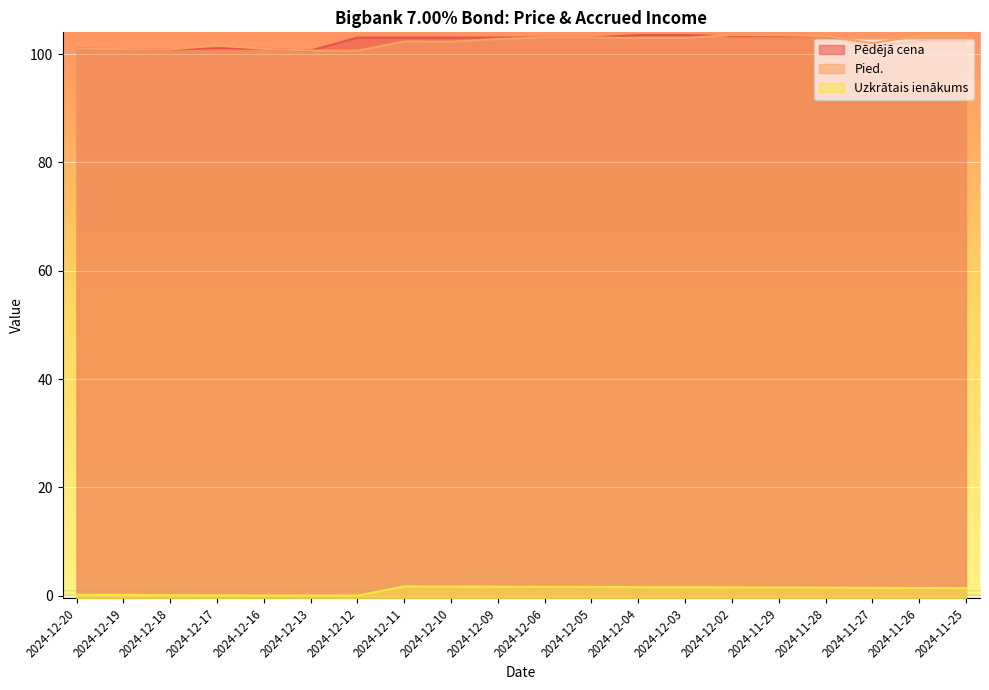

Which series has the largest total across all categories?

Pēdējā cena